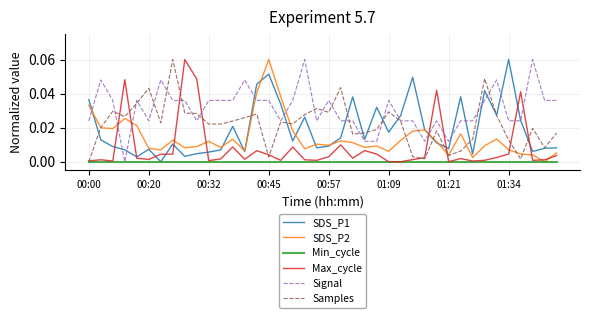

Which series has the largest total across all categories?

Signal